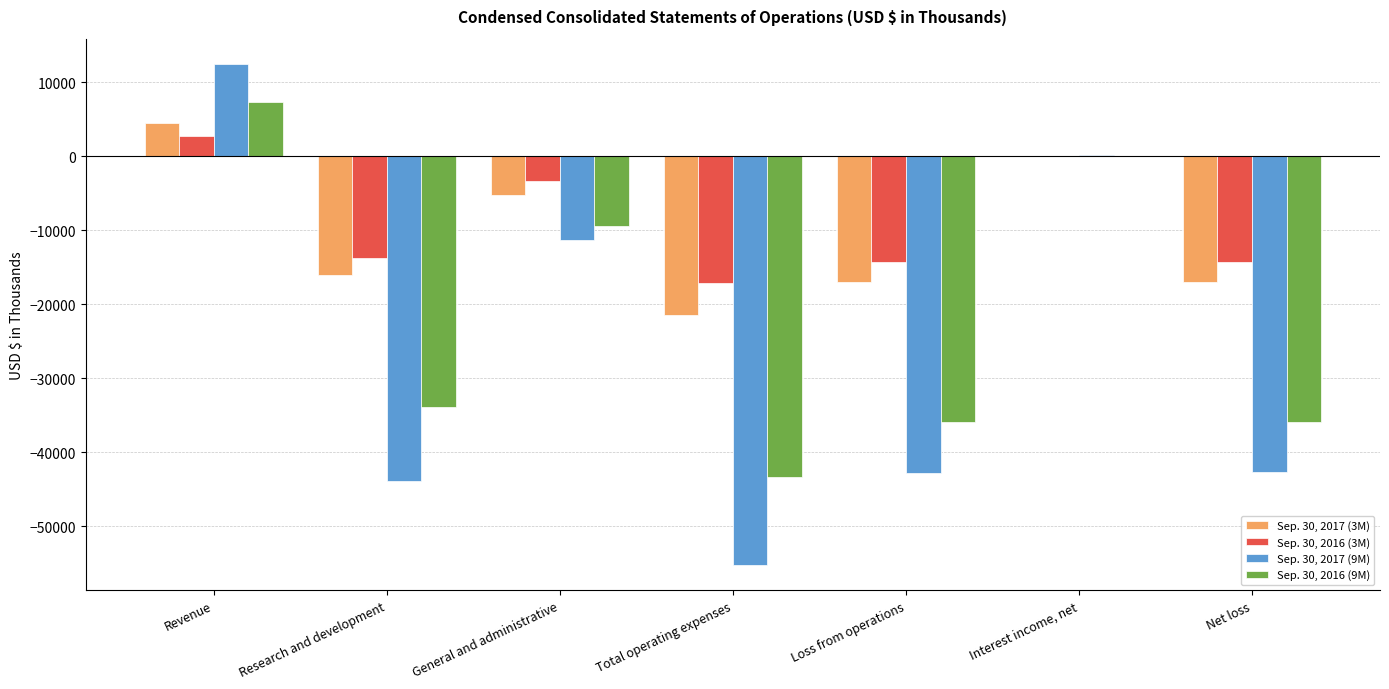

Is the value of Sep. 30, 2017 (9M) at Revenue greater than the value of Sep. 30, 2016 (9M) at Loss from operations?

Yes